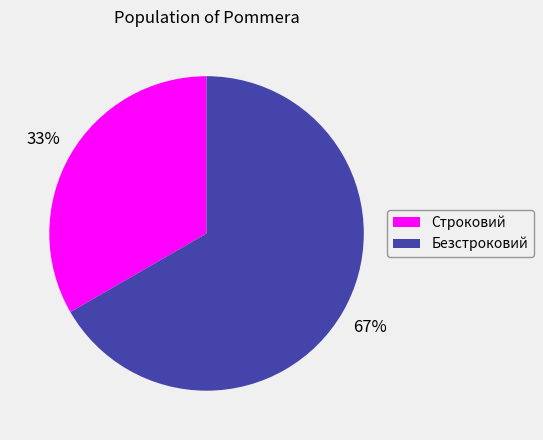

To the nearest percent, what portion does Безстроковий represent?

67%